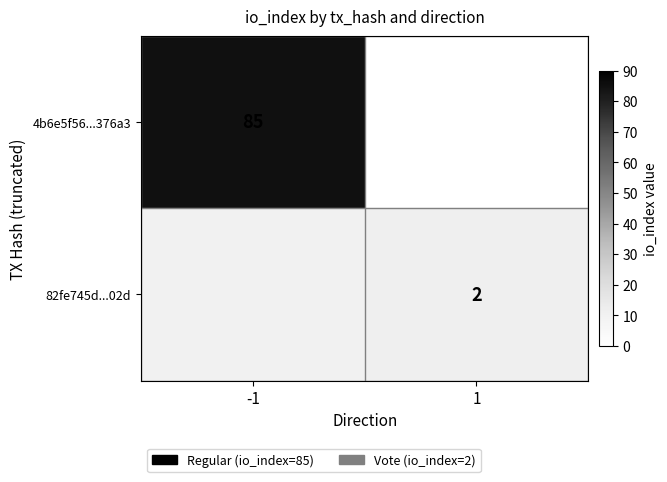

True or false: 4b6e5f56...376a3 has a value of 85 at -1.

True